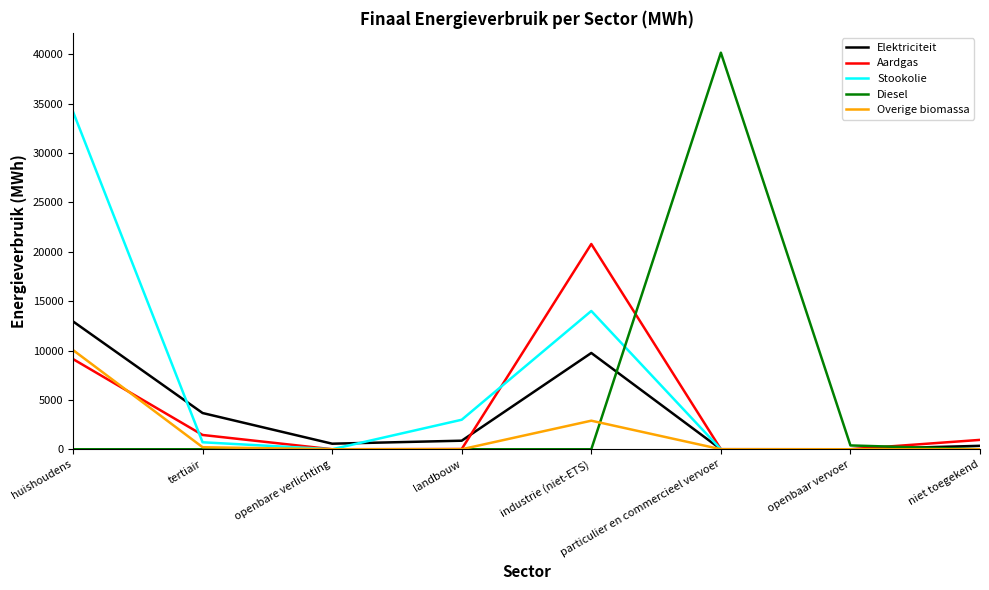

At which category does Stookolie reach its first local peak?

industrie (niet-ETS)